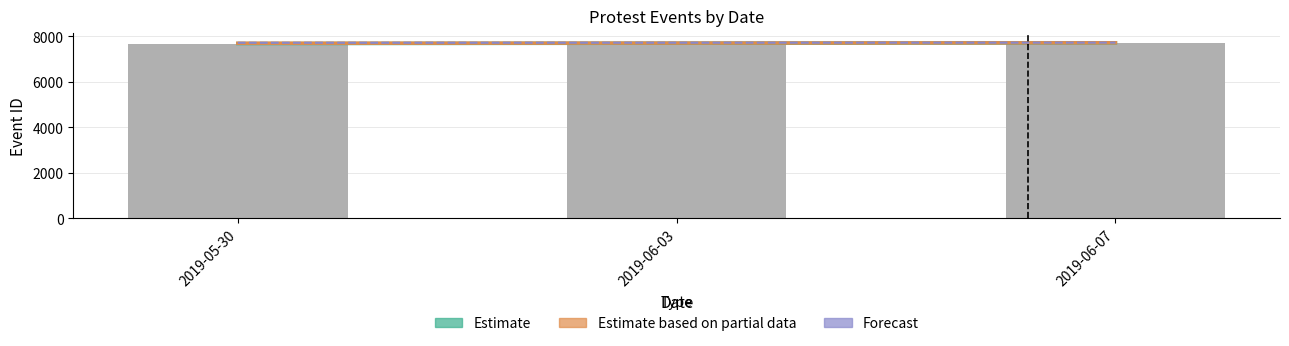

How many data points does each series have?

3